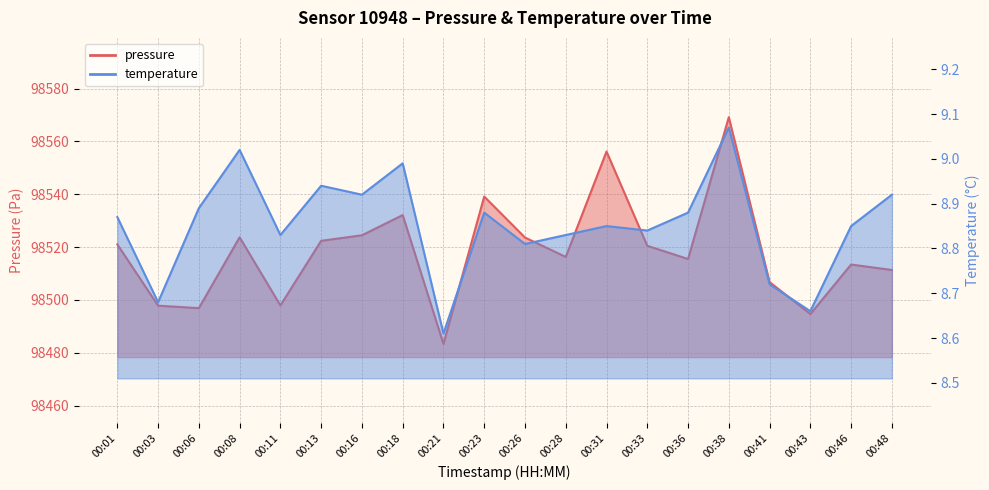

Read the temperature value at 00:11.

8.8